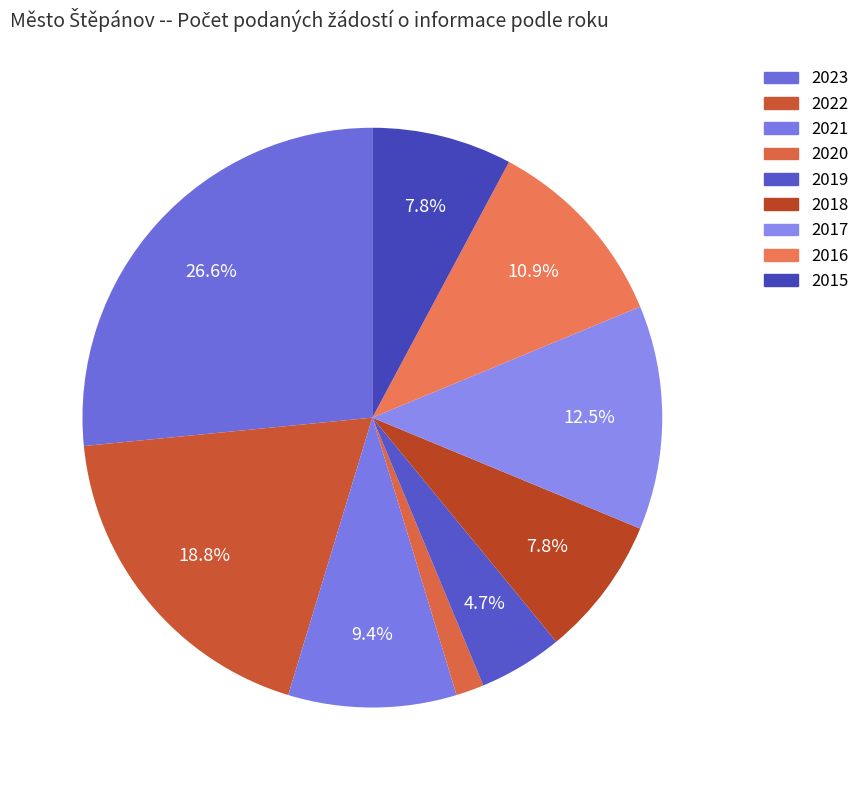

What is the largest slice in the pie chart?

2023